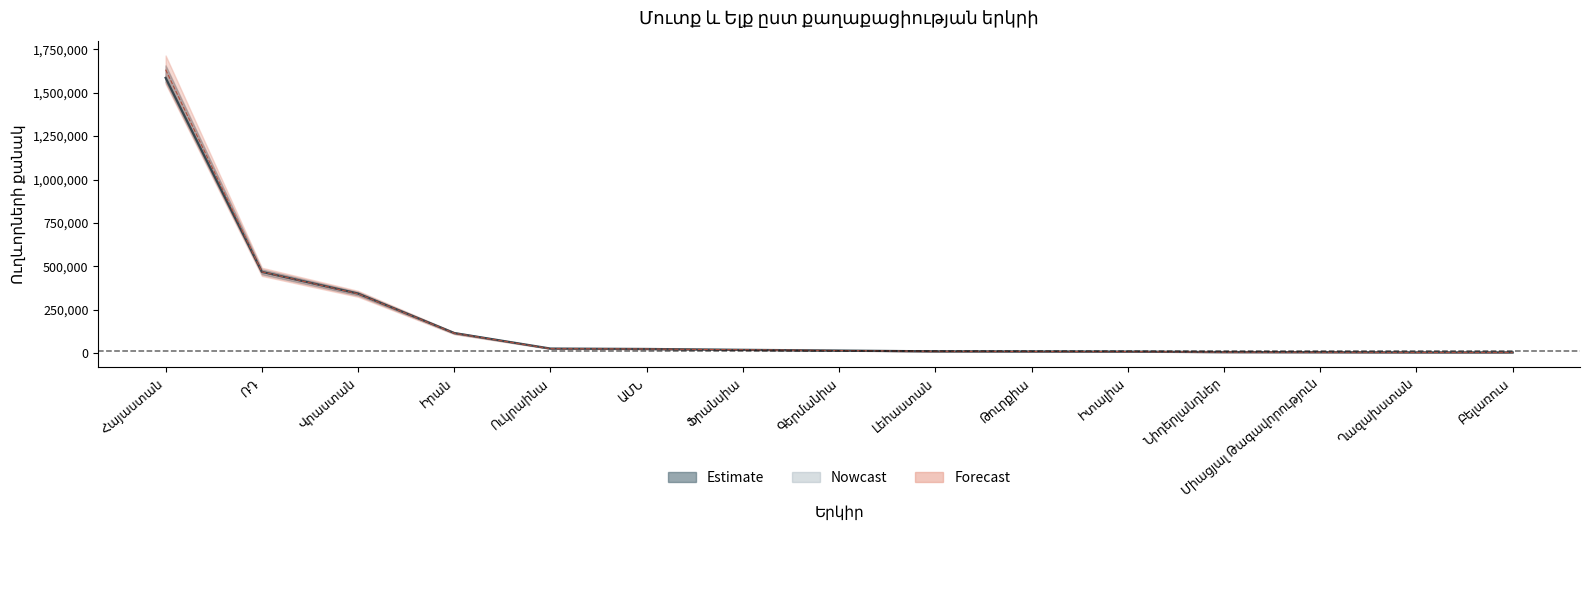

What is the average value?

176885